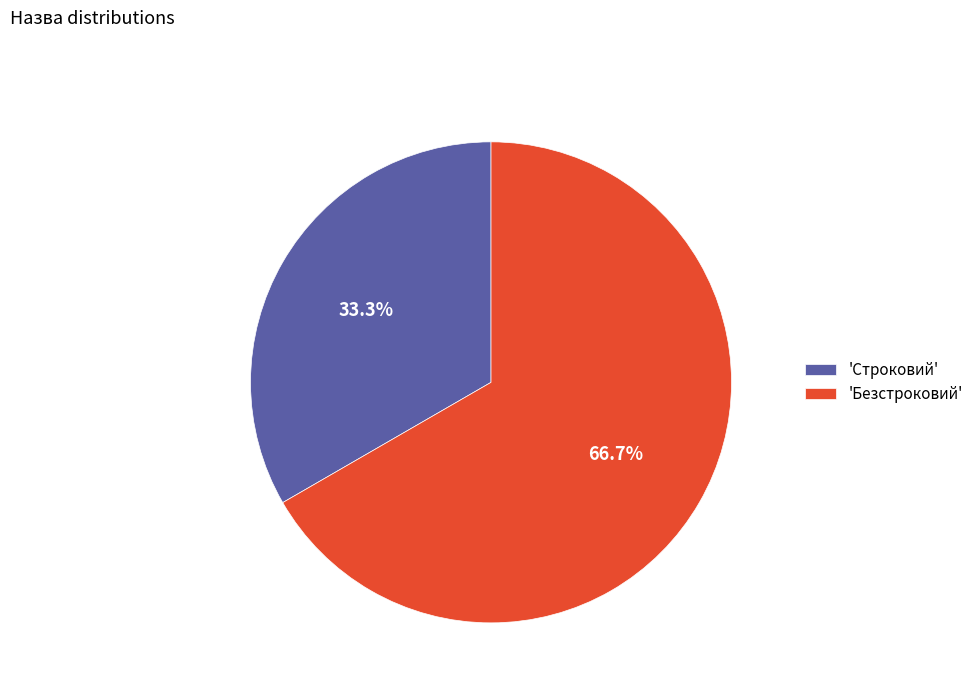

Rank the categories by value from lowest to highest.

'Строковий', 'Безстроковий'